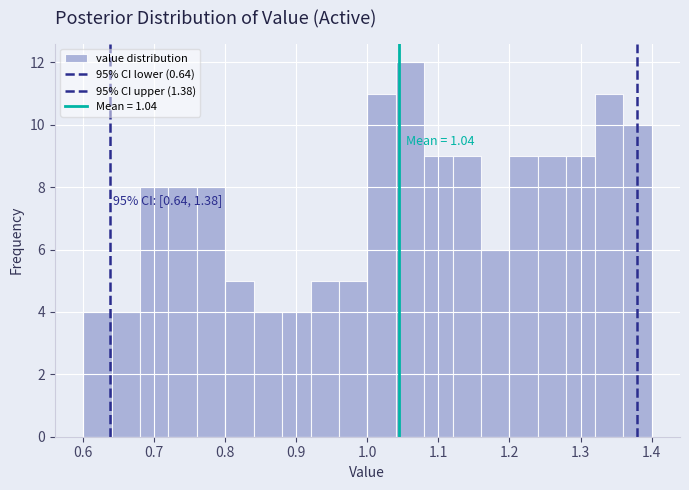

Which range on the x-axis has the tallest bar?

1.04 to 1.08